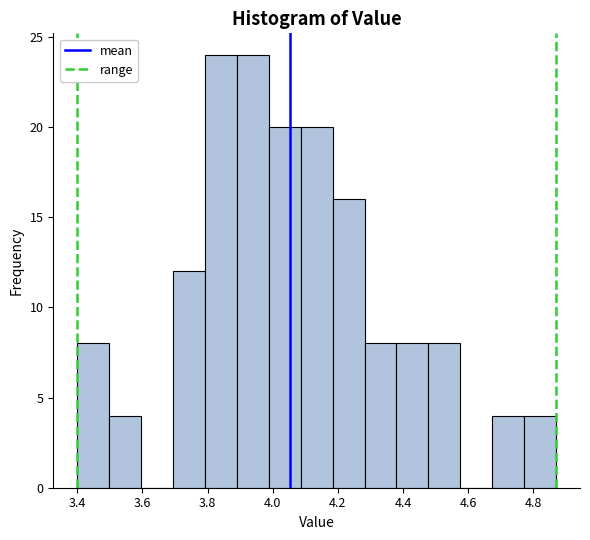

What is the height of the bar covering 3.694 to 3.792 on the x-axis? Neither the bar edges nor the heights are printed on the chart, so give them approximately, as read against the axes.

12